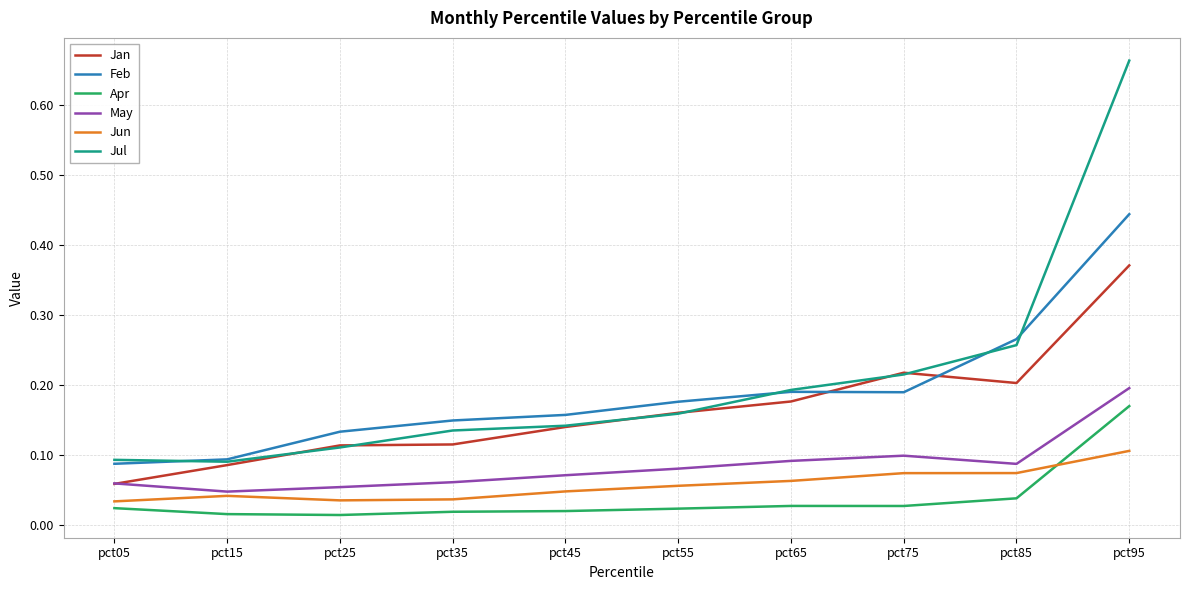

At which label does Jan reach its peak?

pct95